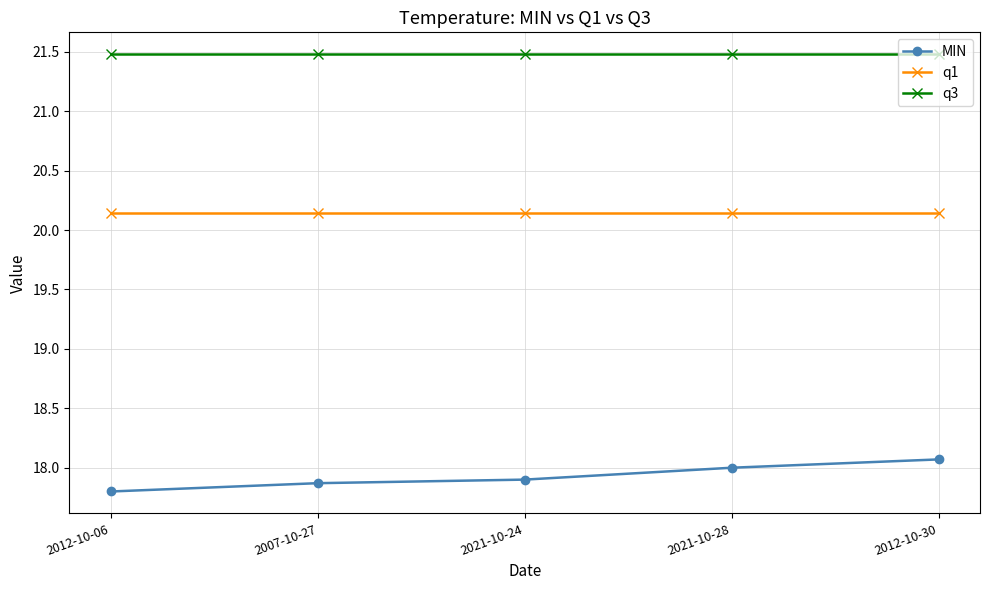

How many categories are shown in the chart?

5